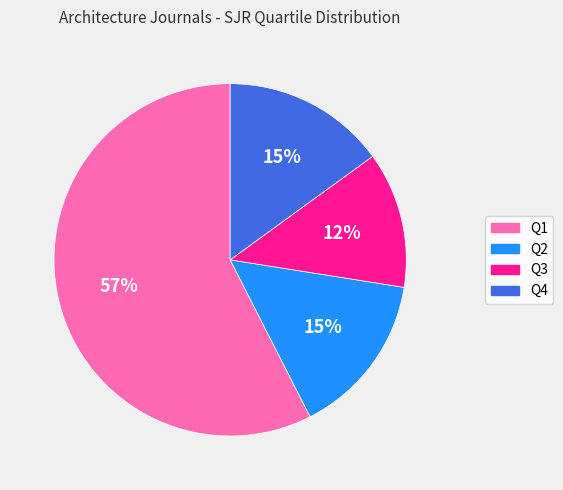

True or false: Q2 accounts for 4% of the total.

False